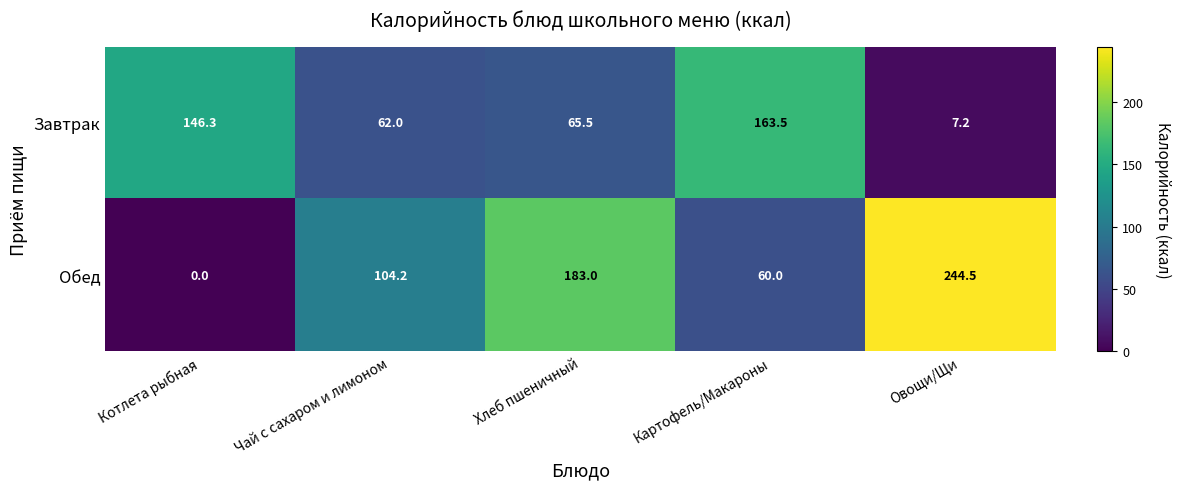

Which series has the largest range (max minus min)?

Обед